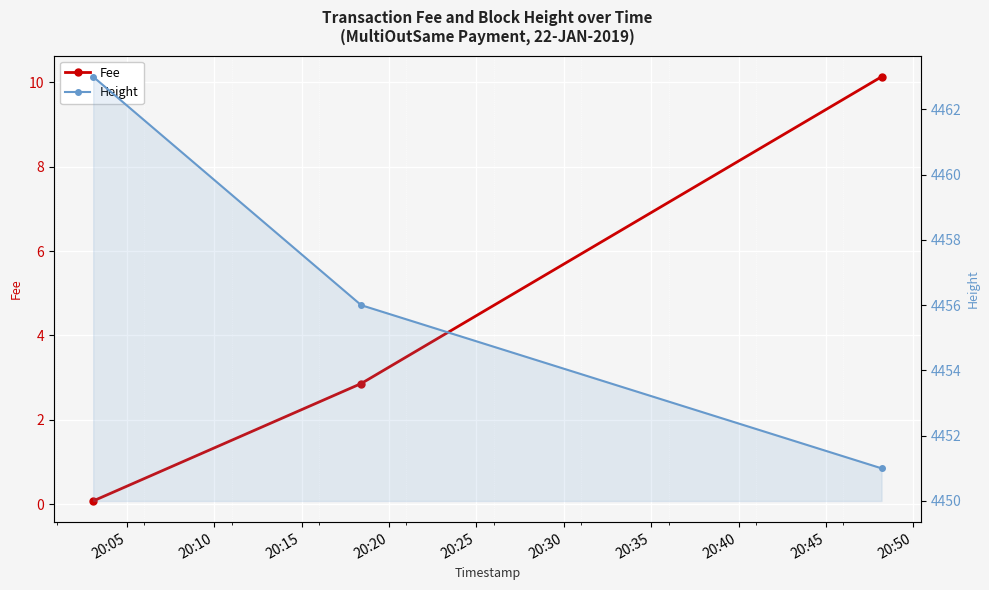

What is the average value of the Fee series?

4.4